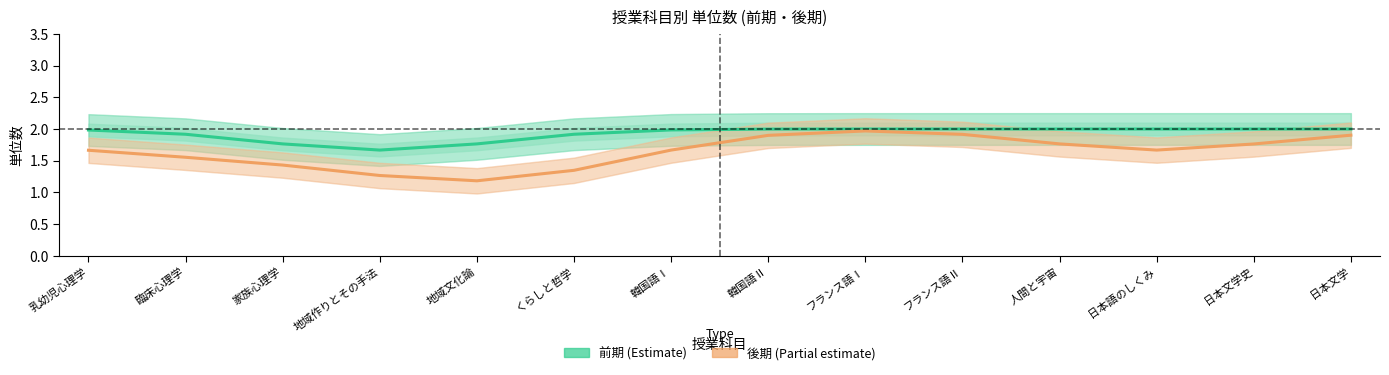

The 後期 (Partial estimate) series shows 2.5 at 家族心理学. True or false?

False